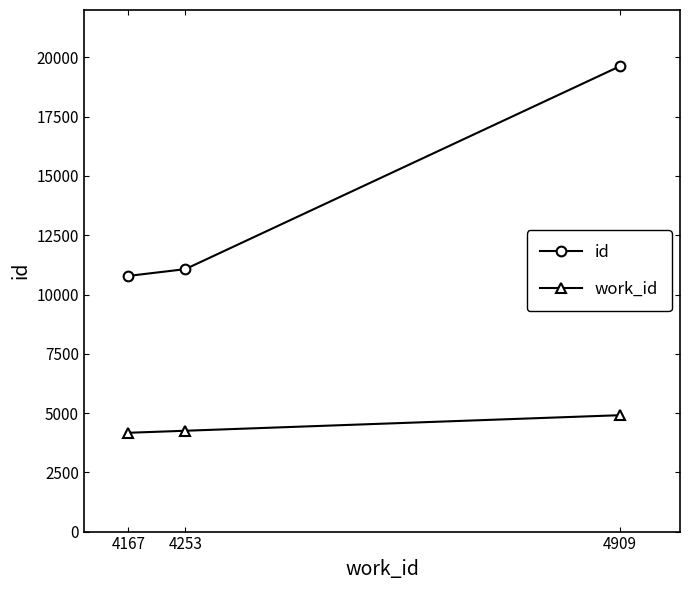

Rank the series by their average value, from highest to lowest.

id, work_id